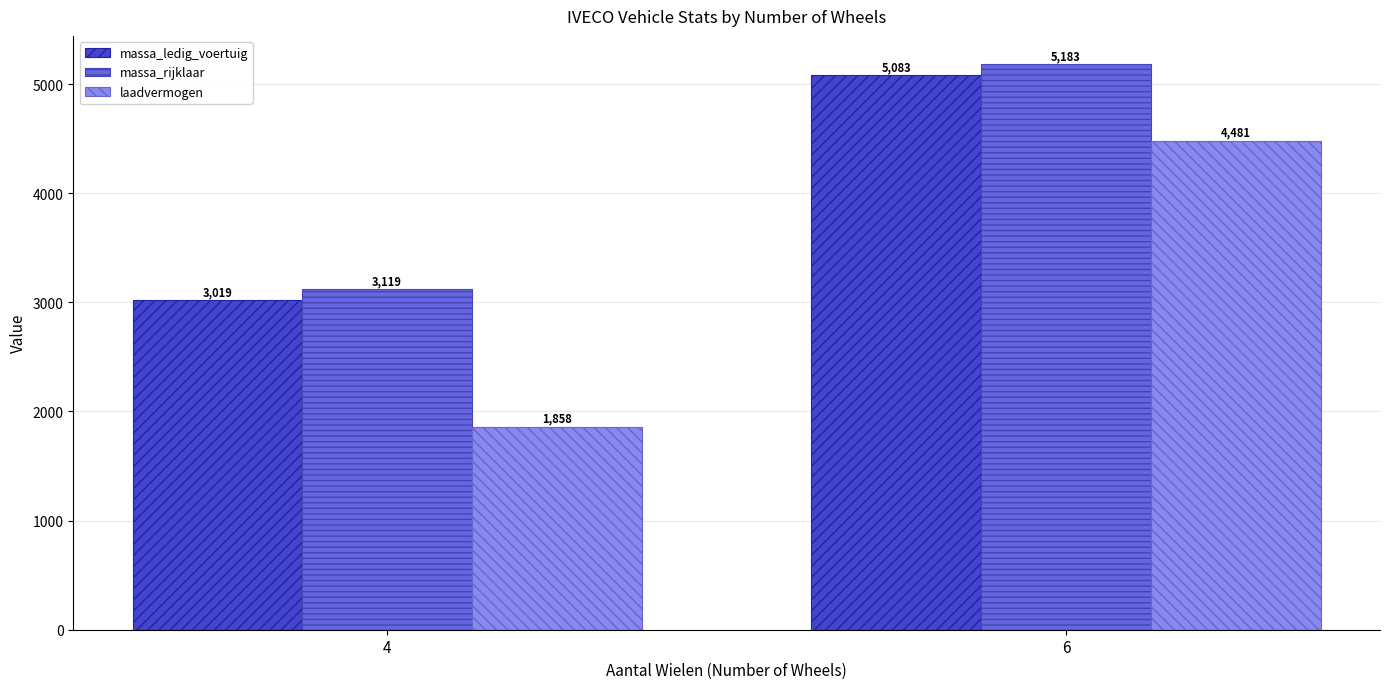

What is the total value across all series at 6?

14747